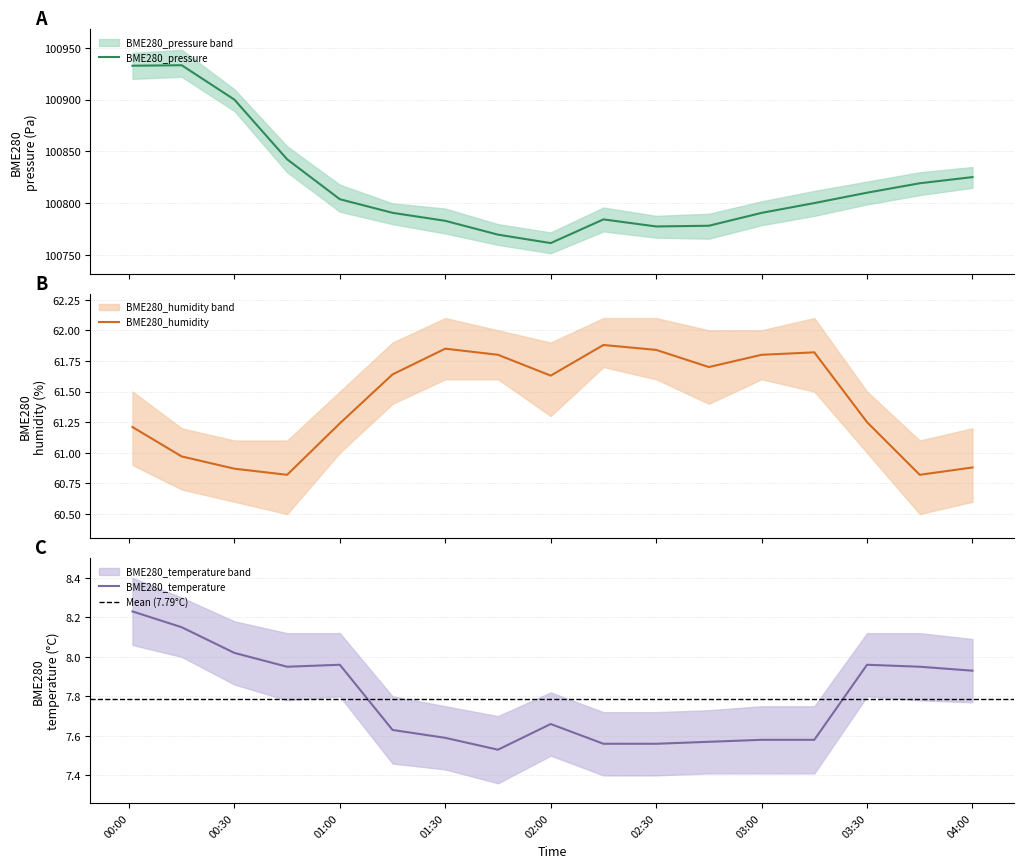

Reading left to right, list all the values displayed in this chart.

BME280_pressure: 100932.6	100933.1	100900.0	100842.5	100804.0	100790.9	100783.2	100769.9	100761.8	100784.6	100777.8	100778.5	100790.9	100800.3	100810.3	100819.4	100825.3
BME280_humidity: 61.2	61.0	60.9	60.8	61.2	61.6	61.9	61.8	61.6	61.9	61.8	61.7	61.8	61.8	61.2	60.8	60.9
BME280_temperature: 8.2	8.2	8.0	8.0	8.0	7.6	7.6	7.5	7.7	7.6	7.6	7.6	7.6	7.6	8.0	8.0	7.9